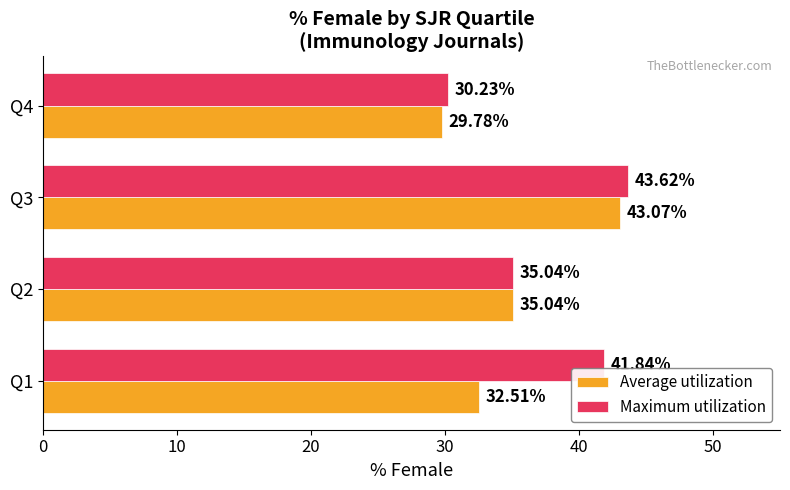

Which series has the largest total across all categories?

Maximum utilization